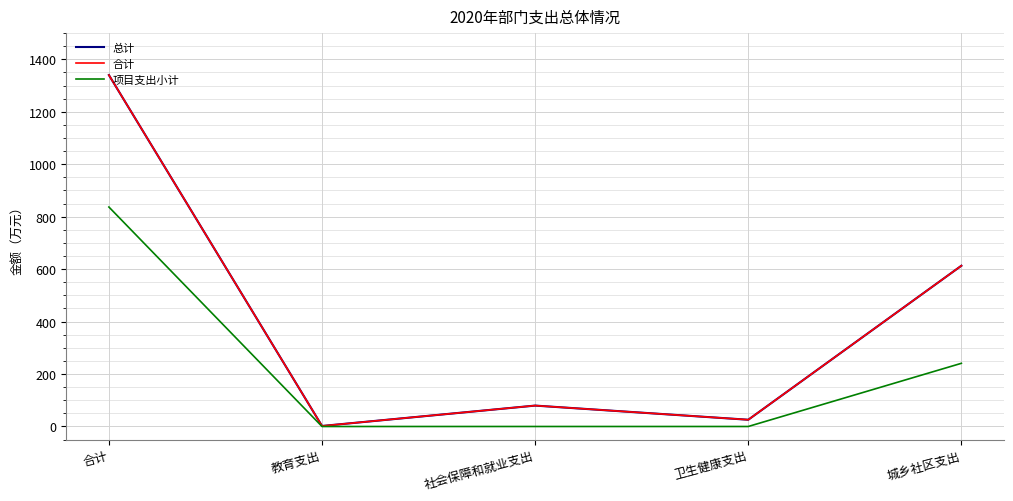

How many interior local peaks does the 总计 series have?

1